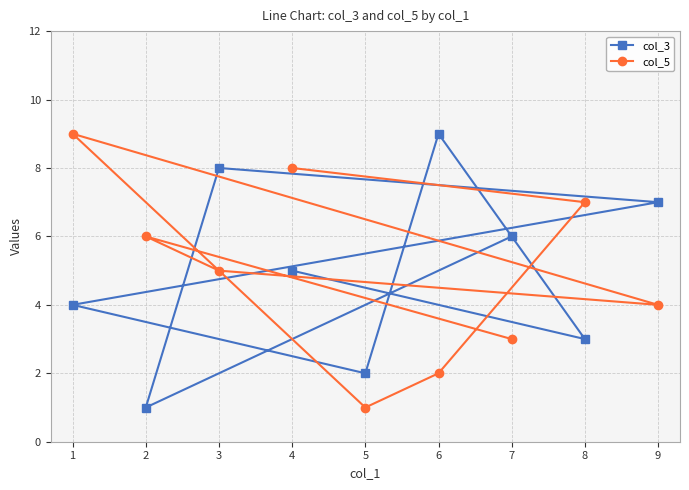

At which label does col_5 reach its peak?

1